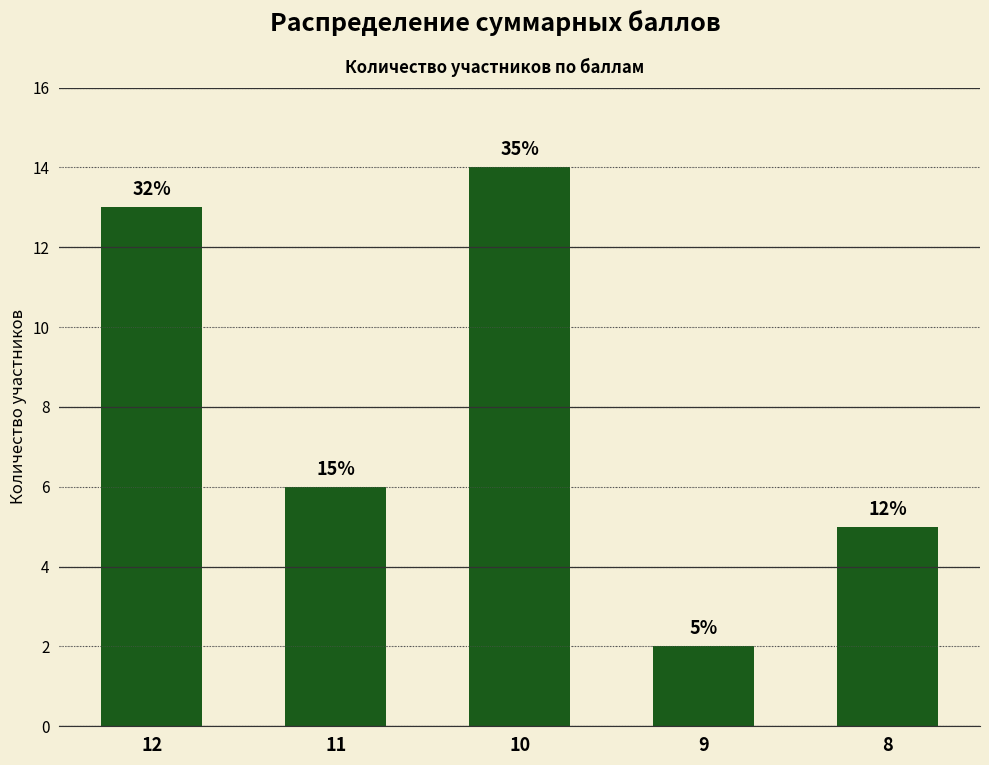

How many bars are there in total?

5